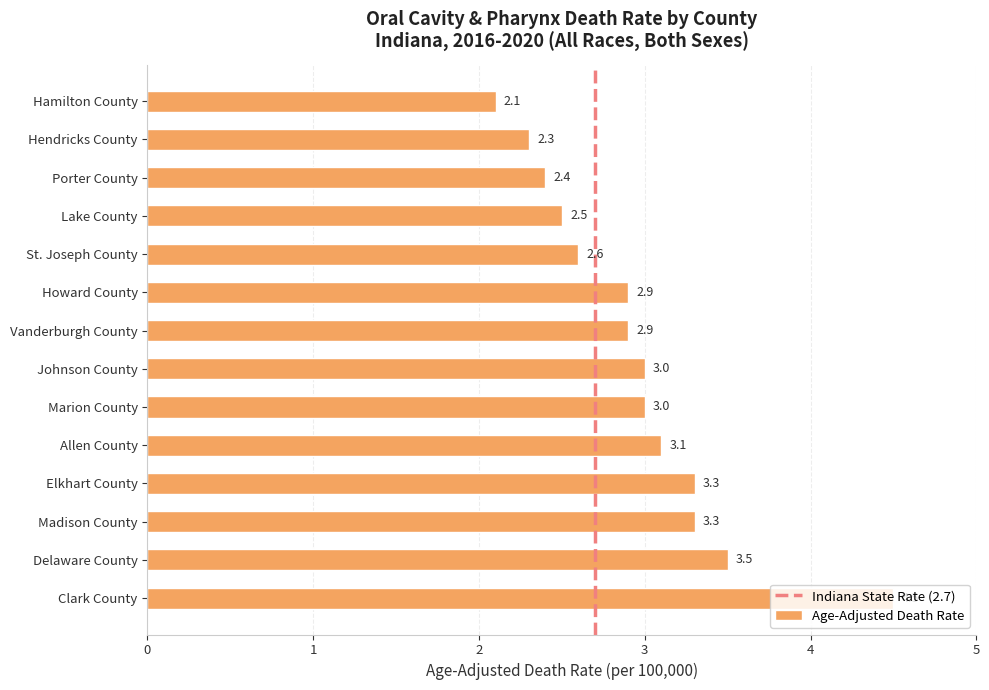

What value does the data have at Howard County?

2.9